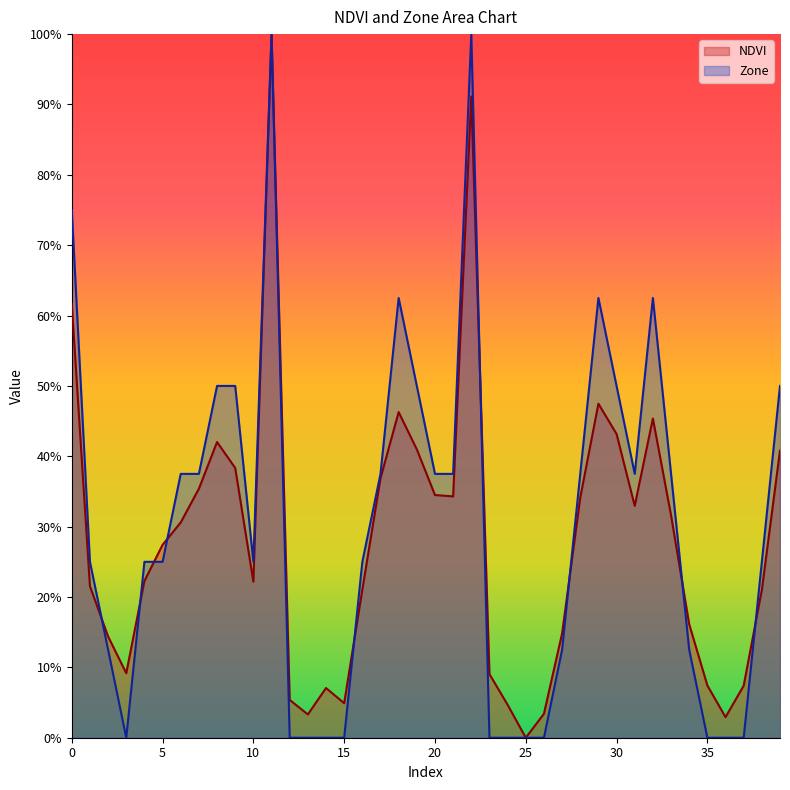

How many values in the NDVI series exceed 0?

39